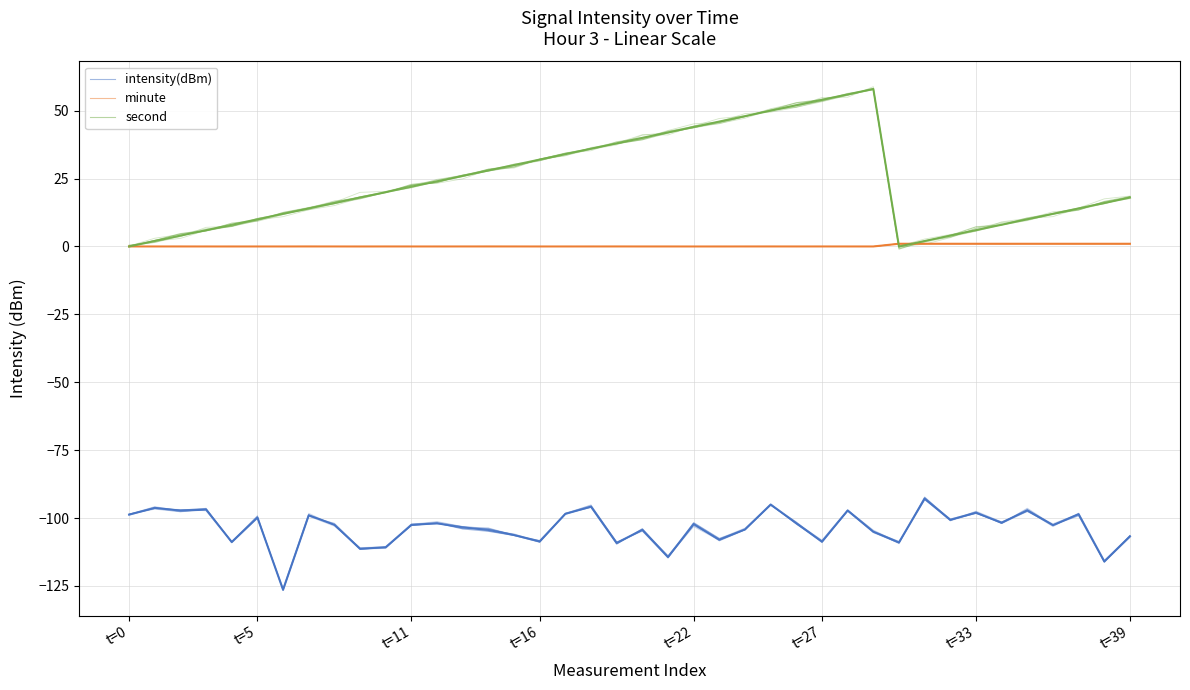

What is the label of the 39th point from the left?

38